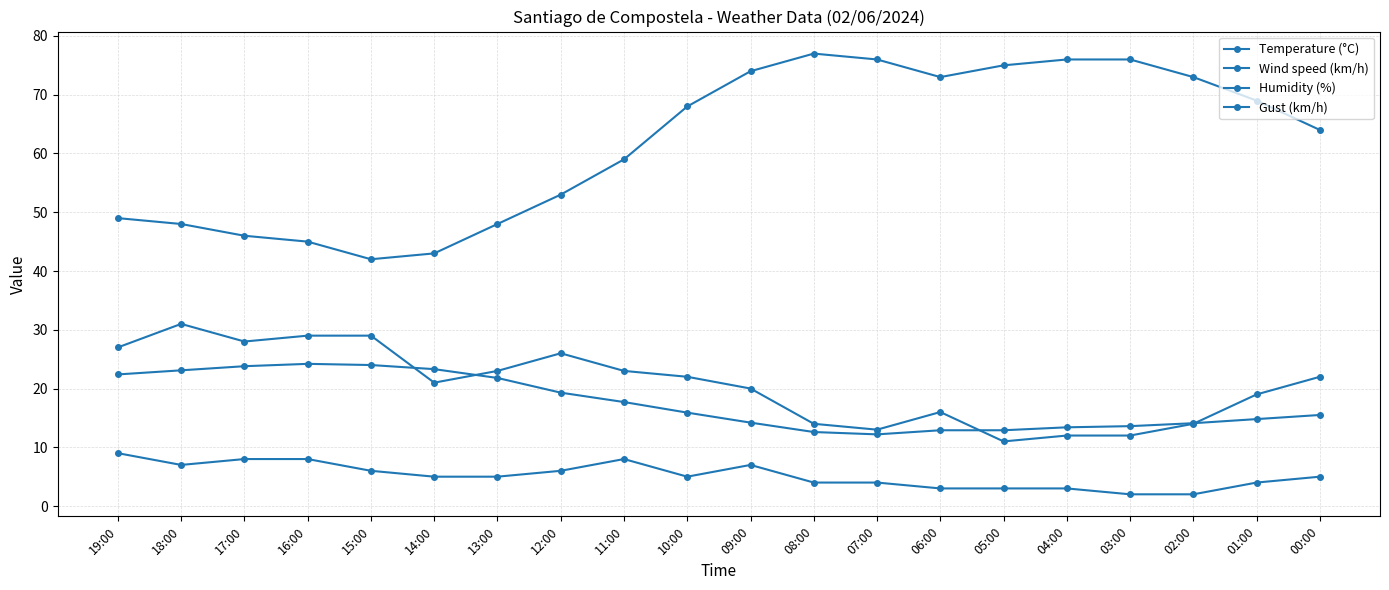

What is the difference between the highest and lowest values at 10:00?

63.0